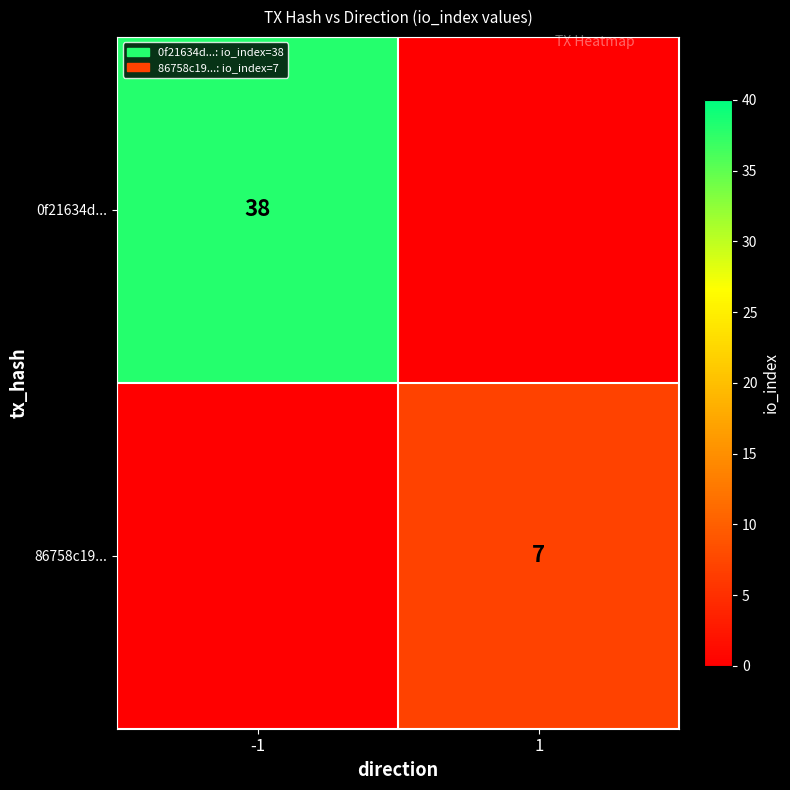

Which has a higher value, 1 or -1?

-1